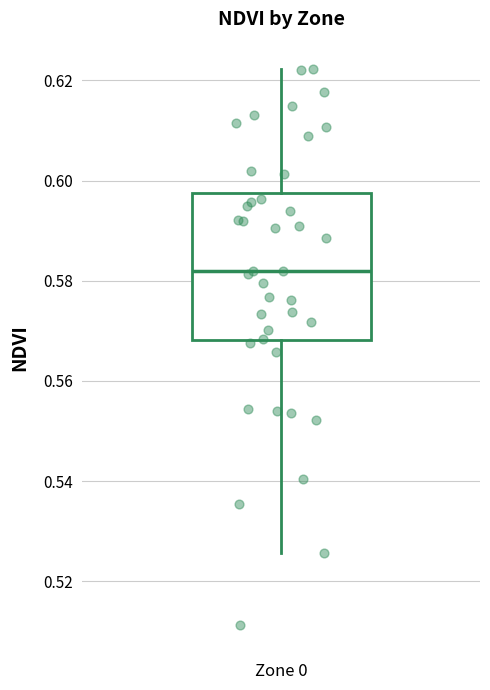

Read this box plot against the y-axis: the position of the median line, the range covered by the box, and the ends of both whiskers. The values are not printed on the chart, so give them approximately, as read against the axis.

median 0.582, box 0.568 to 0.598, whiskers 0.526 to 0.622